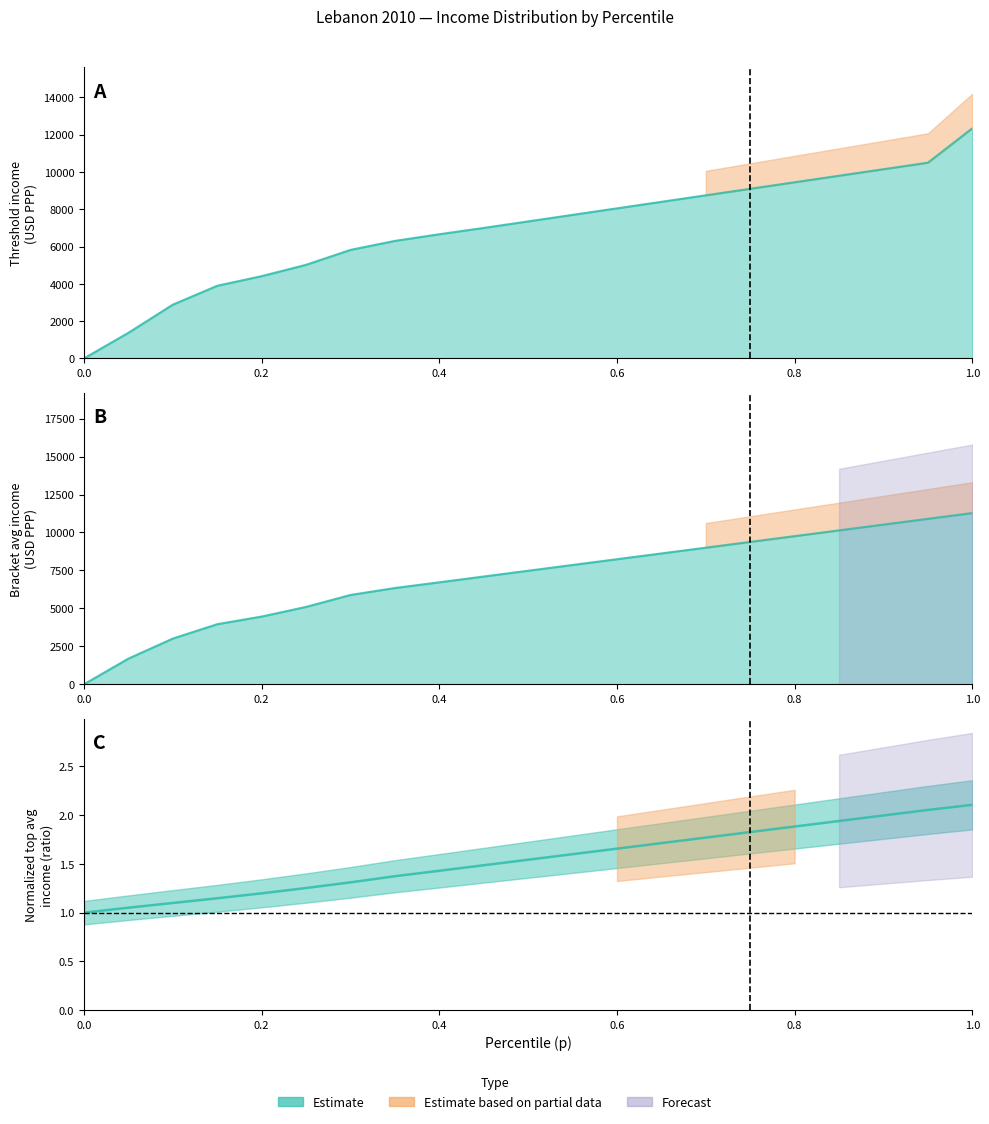

Reading left to right, transcribe all the data shown in this chart.

thr: 3.2	1375.7	2886.1	3898.1	4413.4	5021.5	5821.8	6303.9	6661.5	7000.0	7350.0	7700.0	8050.0	8400.0	8750.0	9100.0	9450.0	9800.0	10150.0	10500.0	12346.0
topavg: 1.0	1.1	1.1	1.1	1.2	1.3	1.3	1.4	1.4	1.5	1.5	1.6	1.7	1.7	1.8	1.8	1.9	1.9	2.0	2.1	2.1
bracketavg: 6.6	1694.7	3014.0	3960.9	4462.7	5099.6	5885.2	6343.3	6719.1	7100.0	7480.0	7860.0	8240.0	8620.0	9000.0	9380.0	9760.0	10140.0	10520.0	10900.0	11280.0